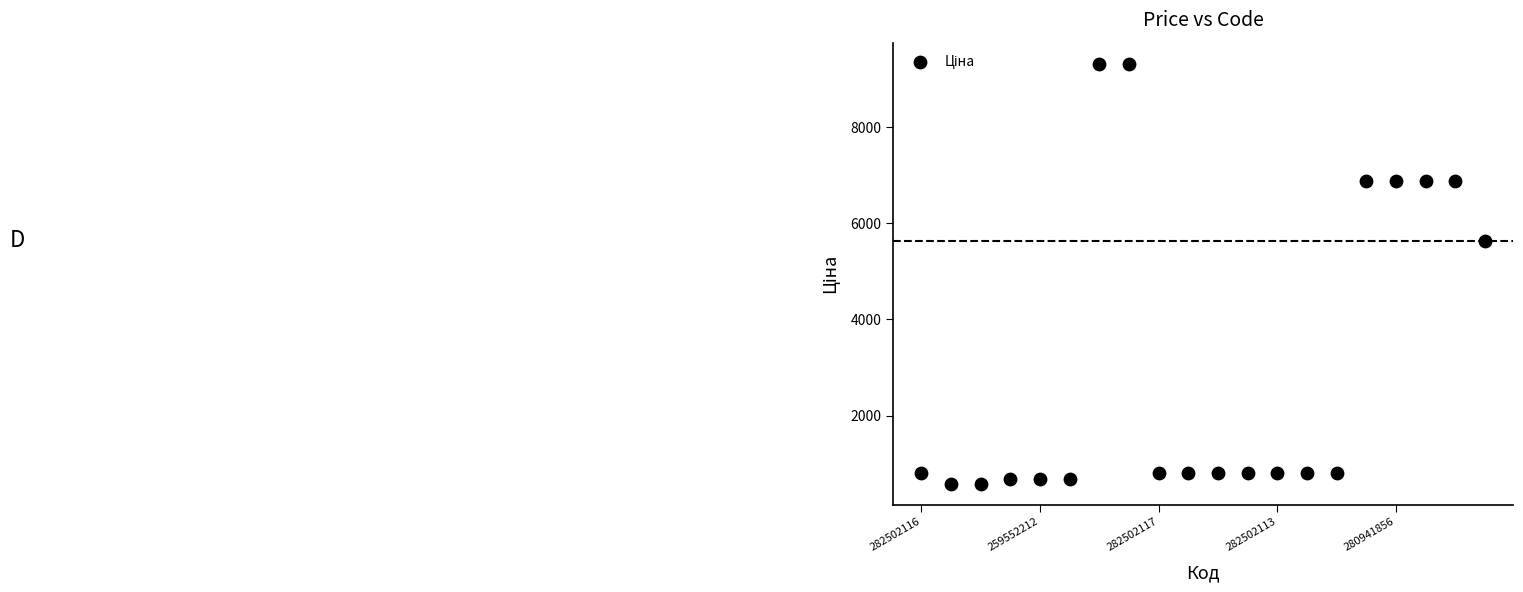

What Y value in the scatter plot is closest to 4953?

5636.0